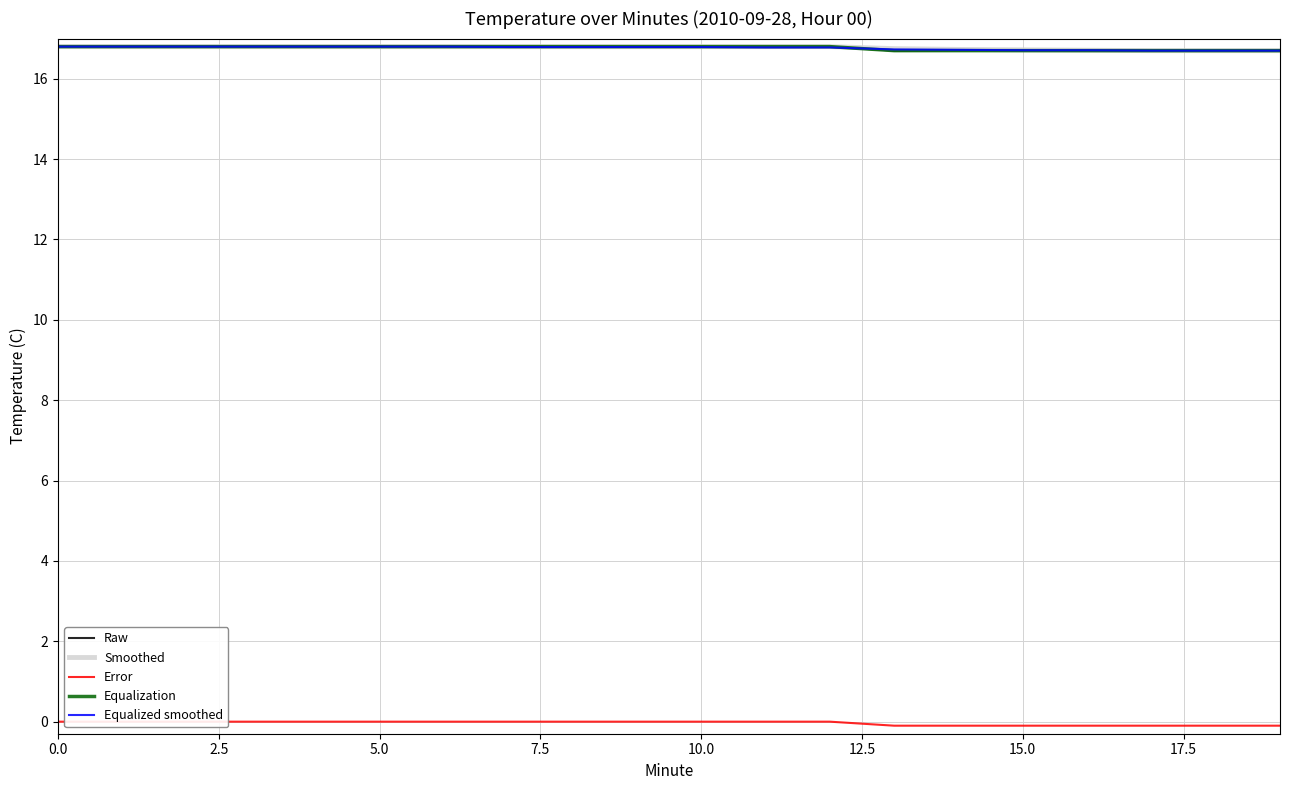

What is the maximum value for Equalized smoothed?

16.8